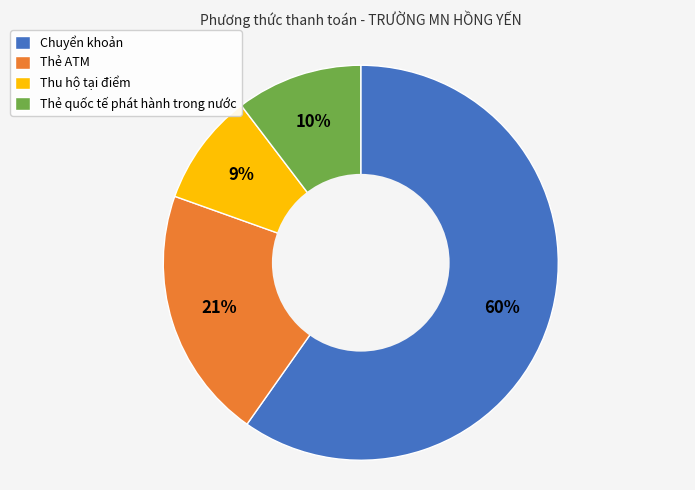

Which has a higher value, Chuyển khoản or Thu hộ tại điểm?

Chuyển khoản